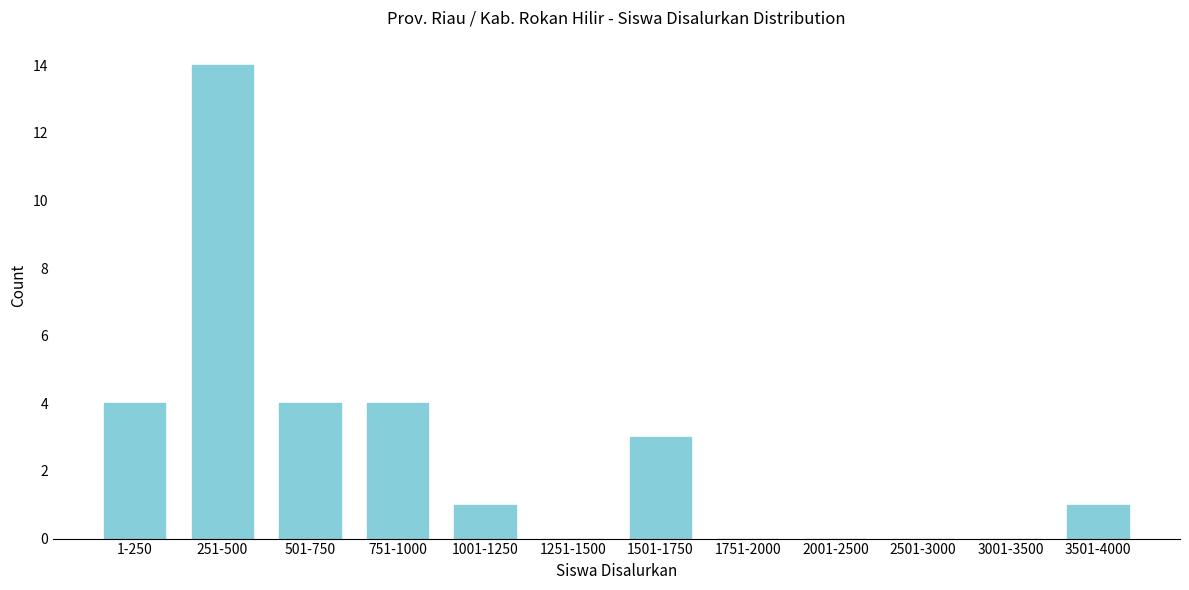

Reading right to left, list all the values displayed in this chart.

3501-4000=1	3001-3500=0	2501-3000=0	2001-2500=0	1751-2000=0	1501-1750=3	1251-1500=0	1001-1250=1	751-1000=4	501-750=4	251-500=14	1-250=4